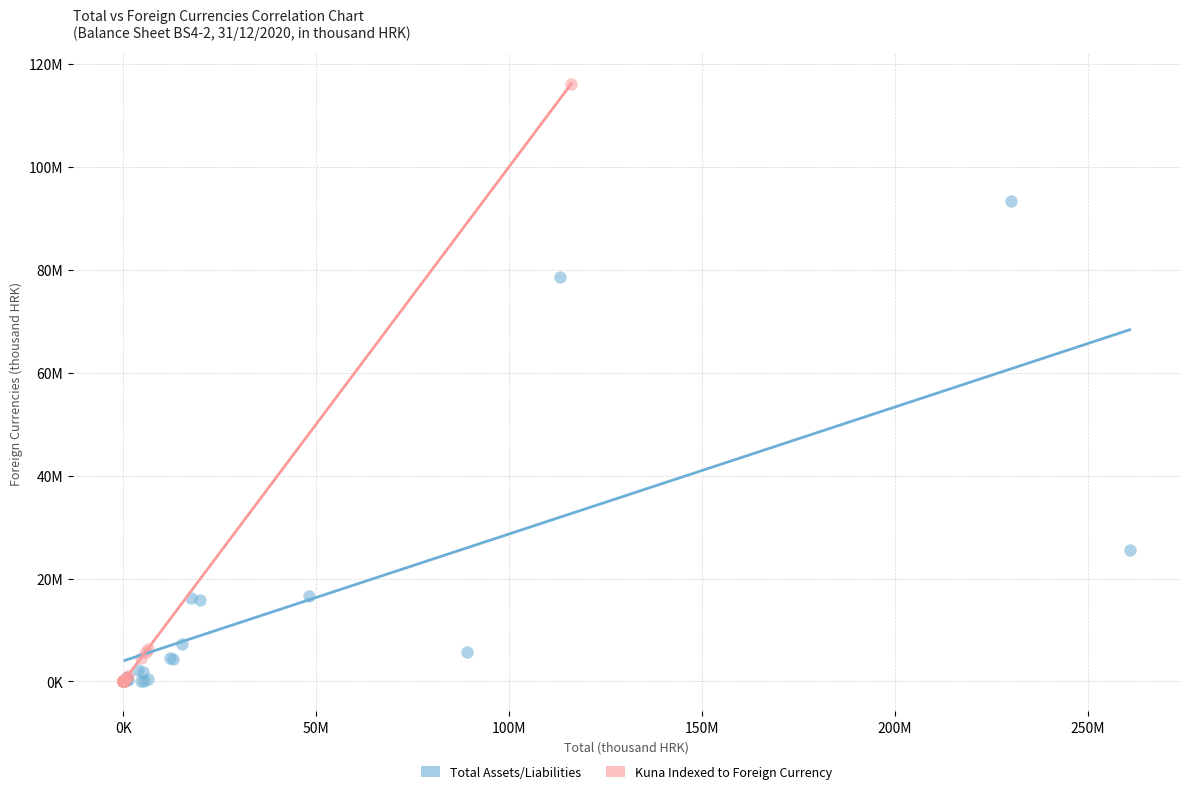

Which series reaches the maximum Y coordinate?

Kuna Indexed to Foreign Currency